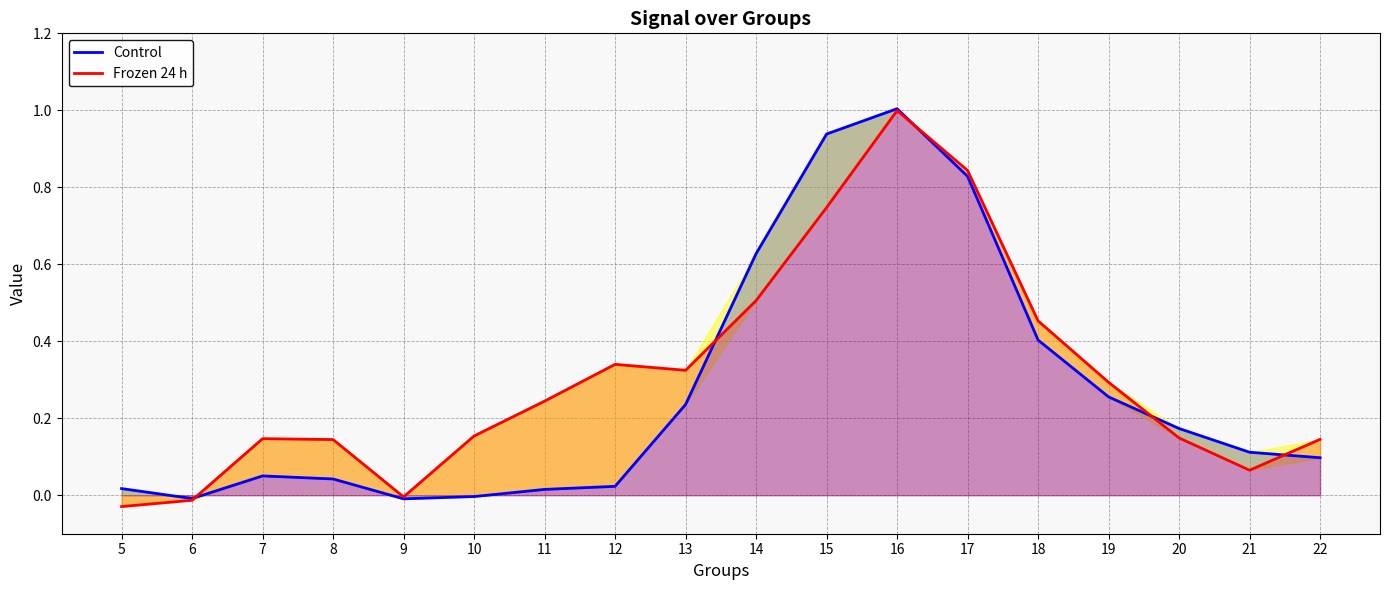

The value of Frozen 24 h at 14 is 0.2. True or false?

False